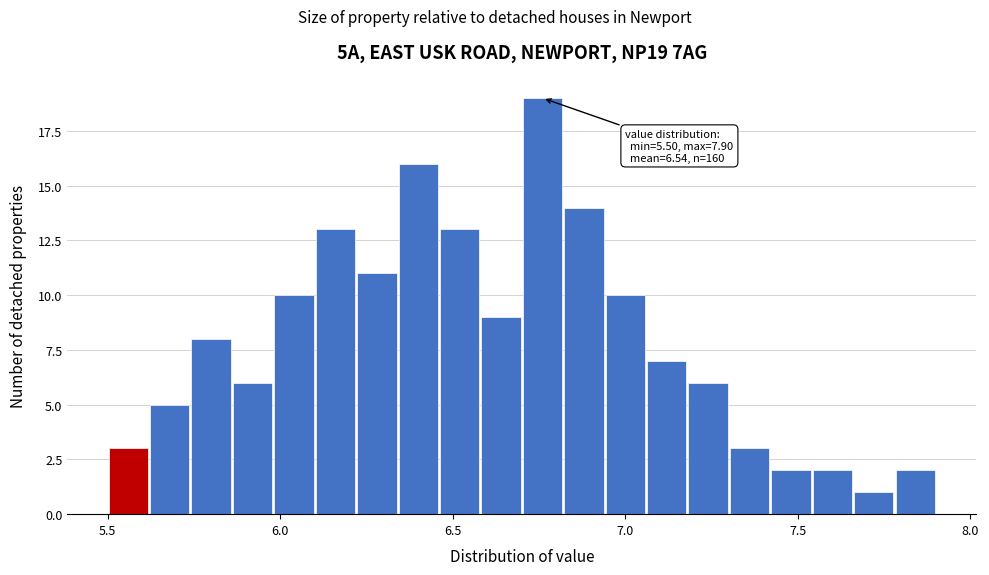

Read against the x-axis, roughly where is the centre of the tallest bar?

6.75